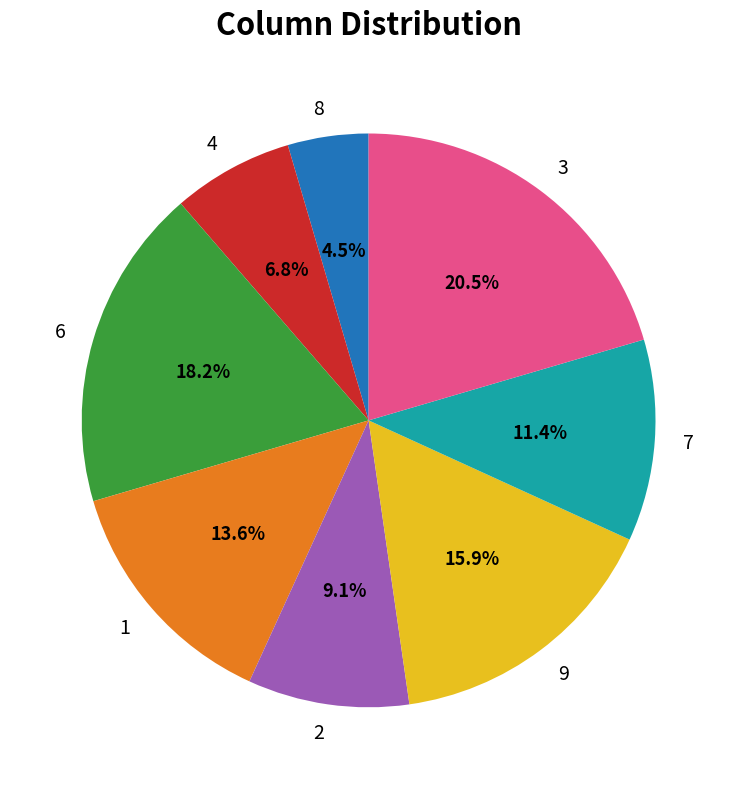

How many segments does this pie chart have?

8